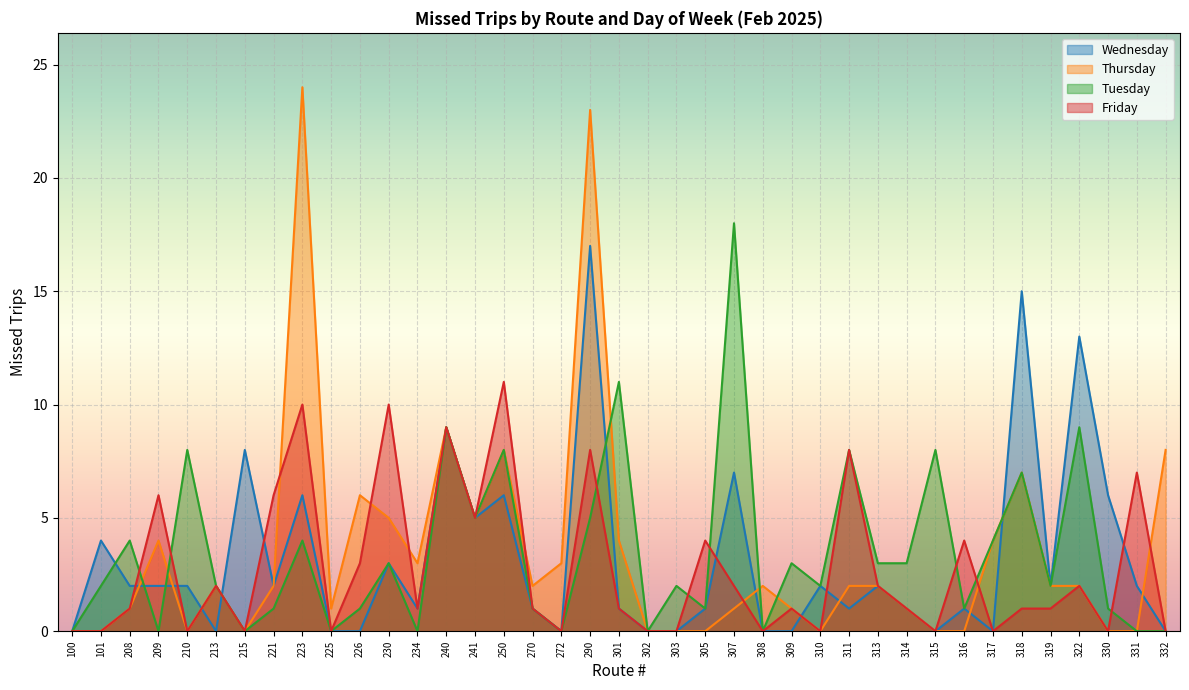

Which has a higher value, 317 or 313?

313